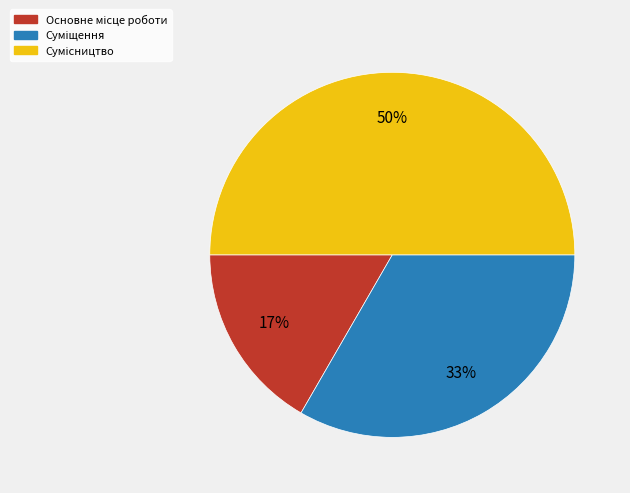

To the nearest percent, what is the average slice percentage?

33%